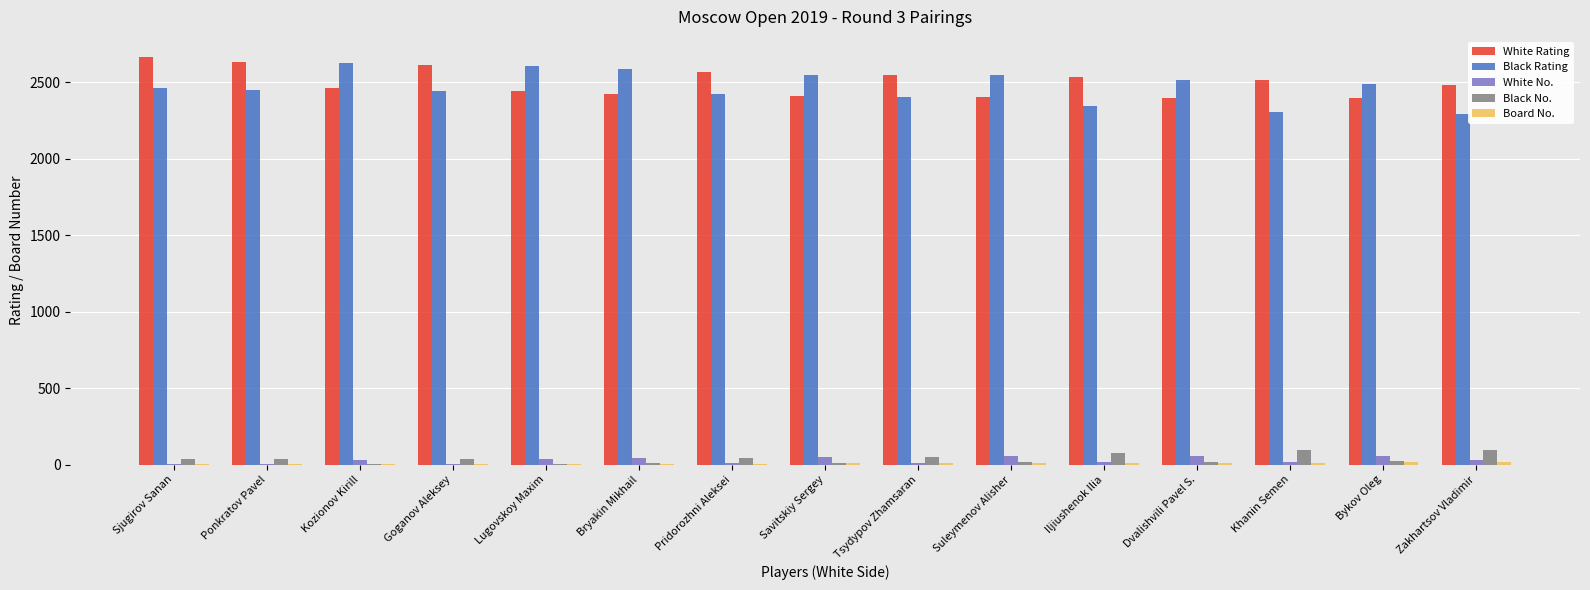

True or false: White Rating has a value of 2663 at Sjugirov Sanan.

True